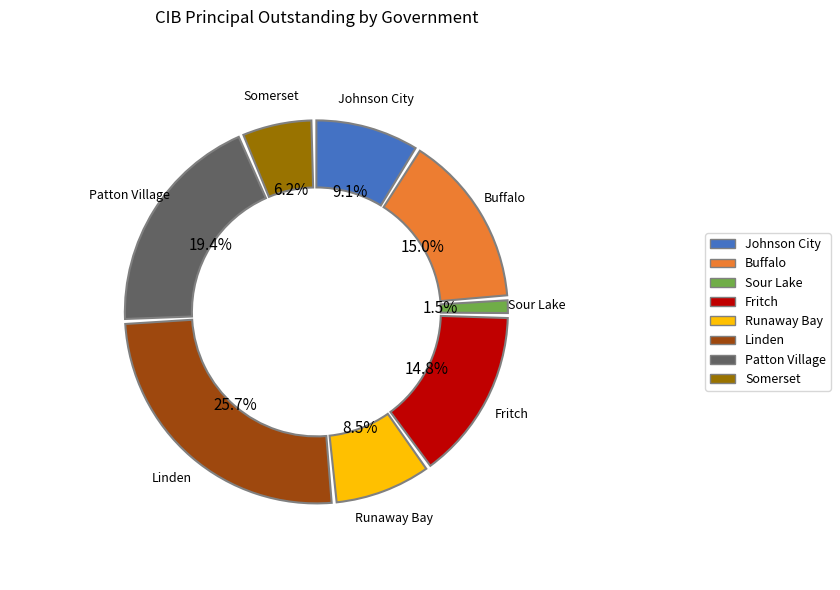

Rank the categories by value from highest to lowest.

Linden, Patton Village, Buffalo, Fritch, Johnson City, Runaway Bay, Somerset, Sour Lake